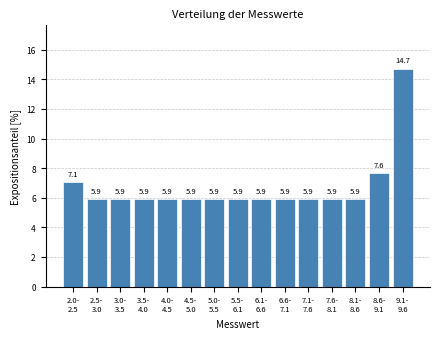

Reading right to left, what are all the values shown in this chart?

14.7	7.6	5.9	5.9	5.9	5.9	5.9	5.9	5.9	5.9	5.9	5.9	5.9	5.9	7.1